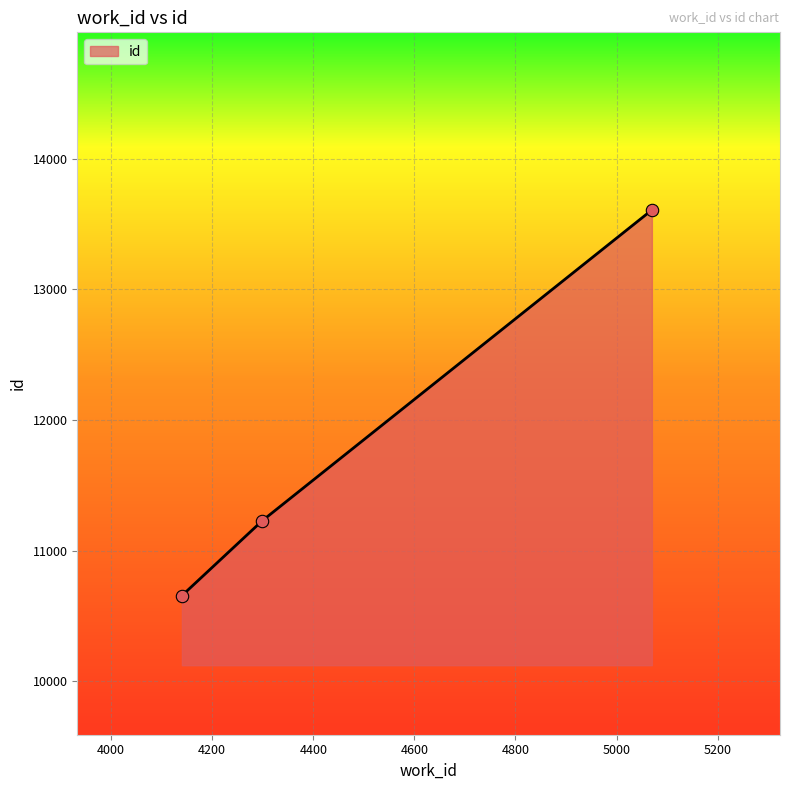

What is the difference between the maximum and minimum values?

2955